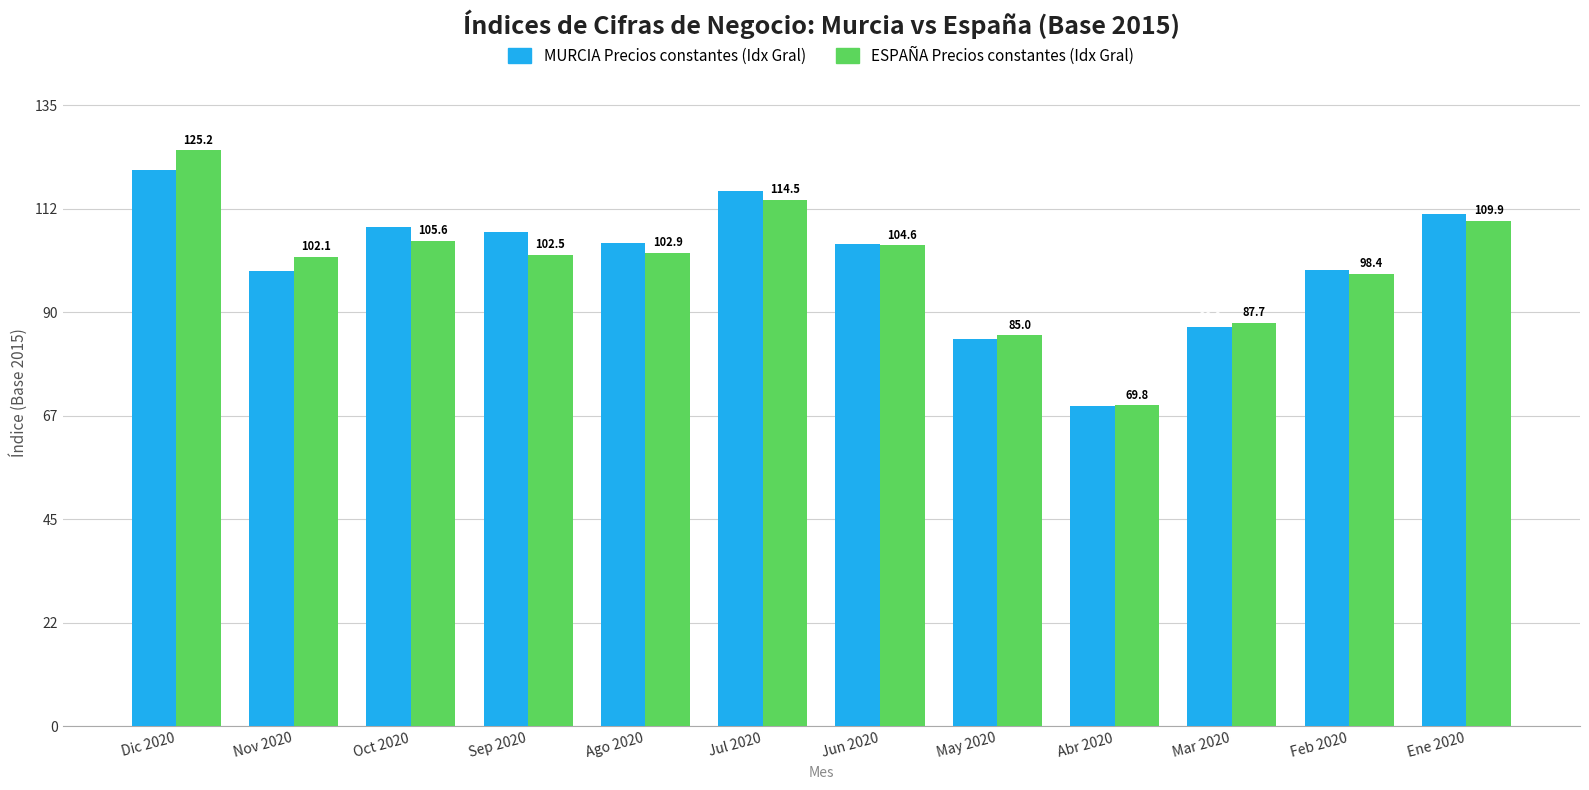

What is the difference between the highest and lowest values at Mar 2020?

0.9